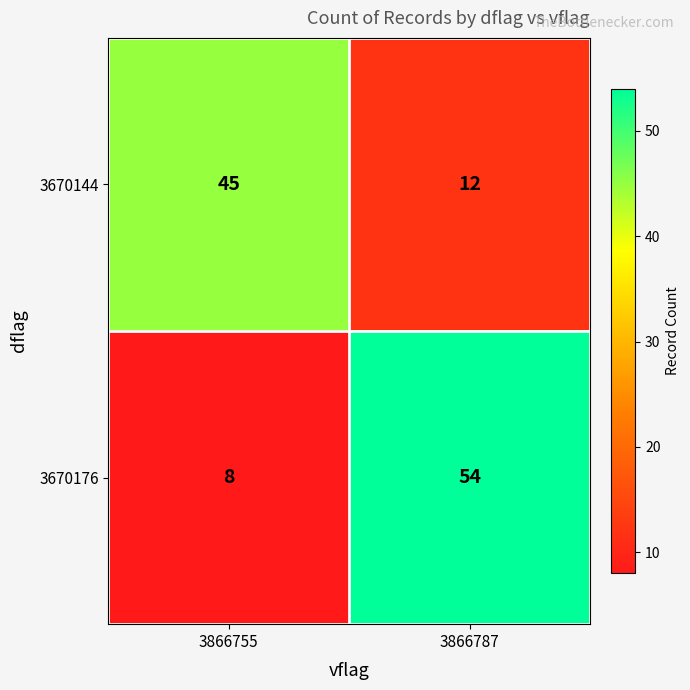

Is the value of 3670176 at 3866755 greater than the value of 3670144 at 3866787?

No